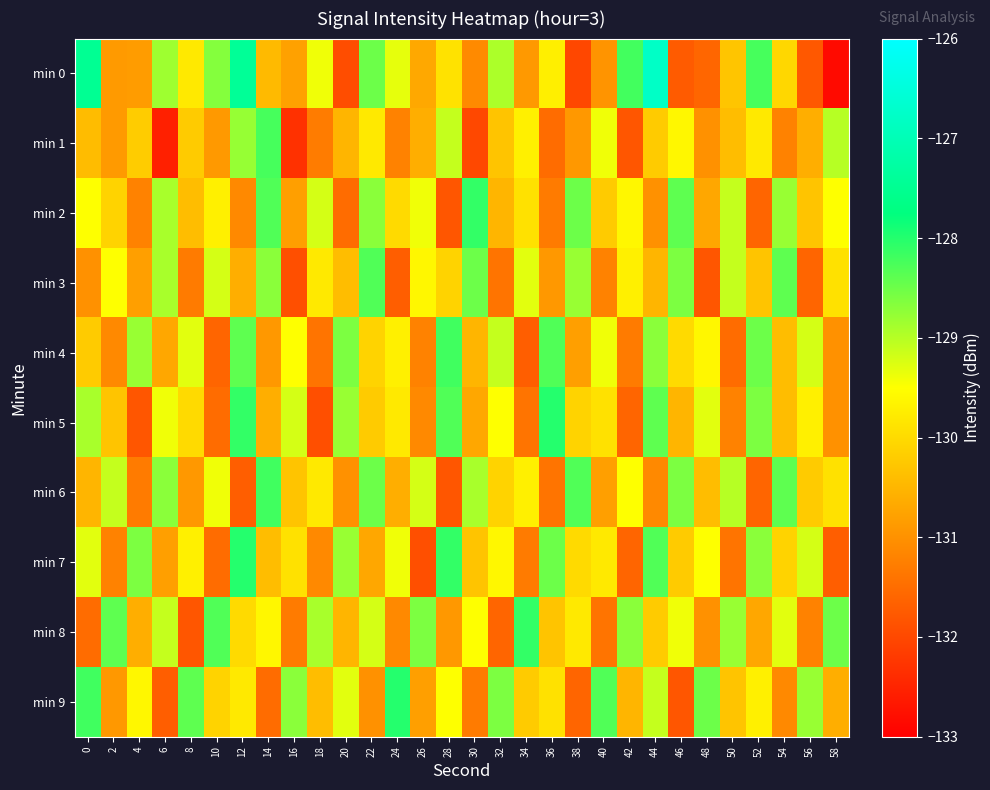

What is the spread (max minus min) of values at 34?

3.6